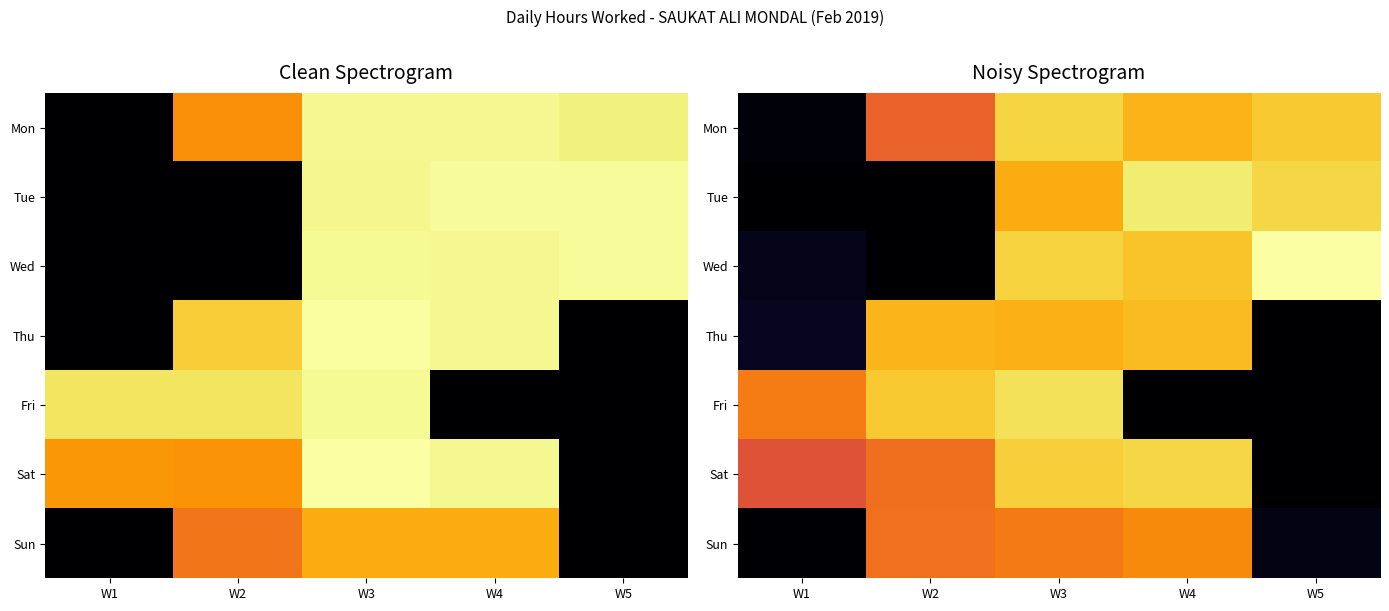

List the labels in order of Sat value, largest first.

W4, W3, W2, W1, W5